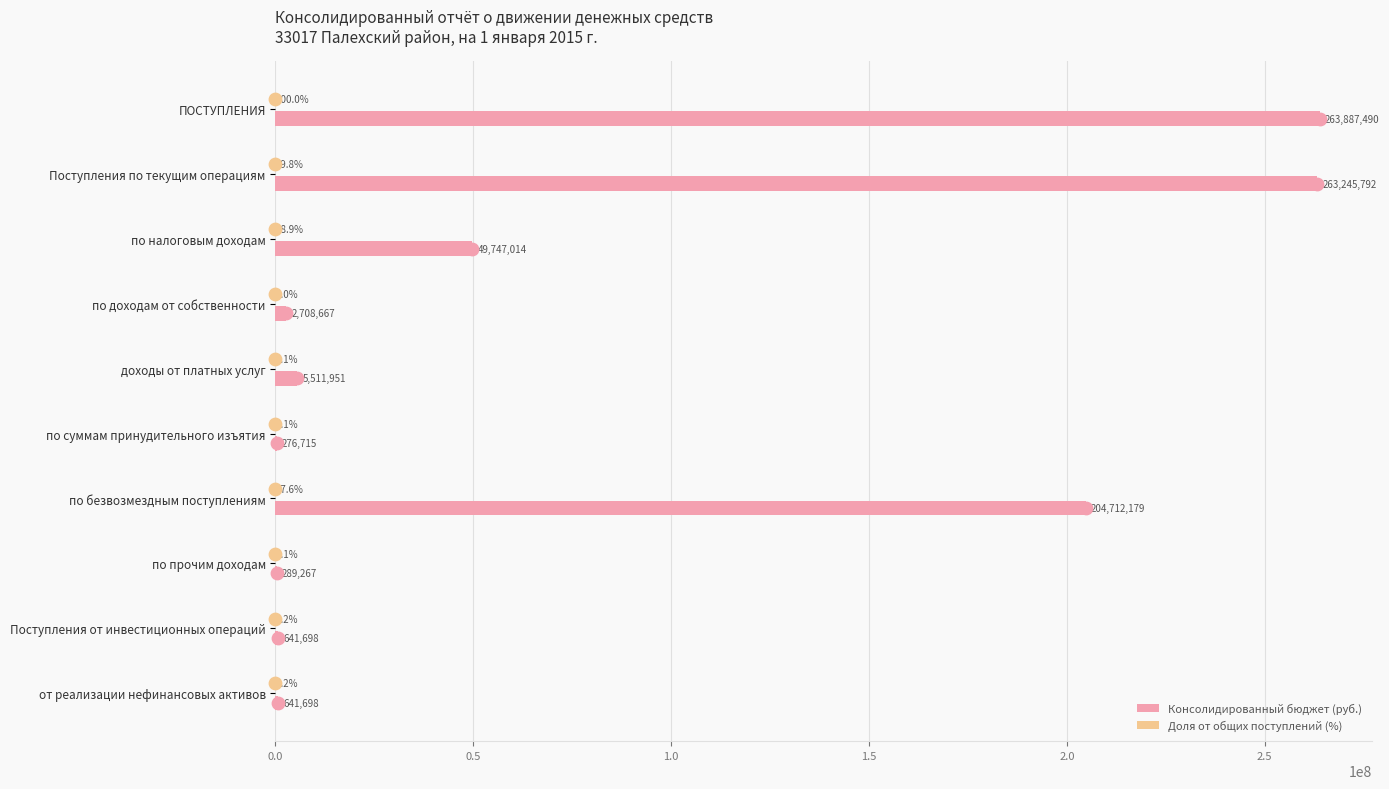

Which series has the largest total across all categories?

Консолидированный бюджет (руб.)